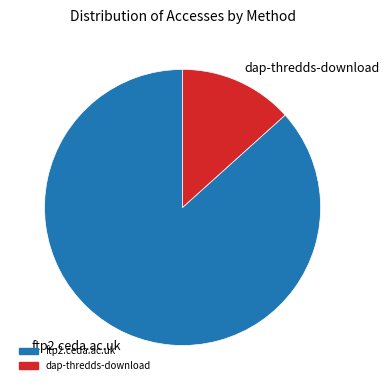

Which has a higher value, ftp2.ceda.ac.uk or dap-thredds-download?

ftp2.ceda.ac.uk